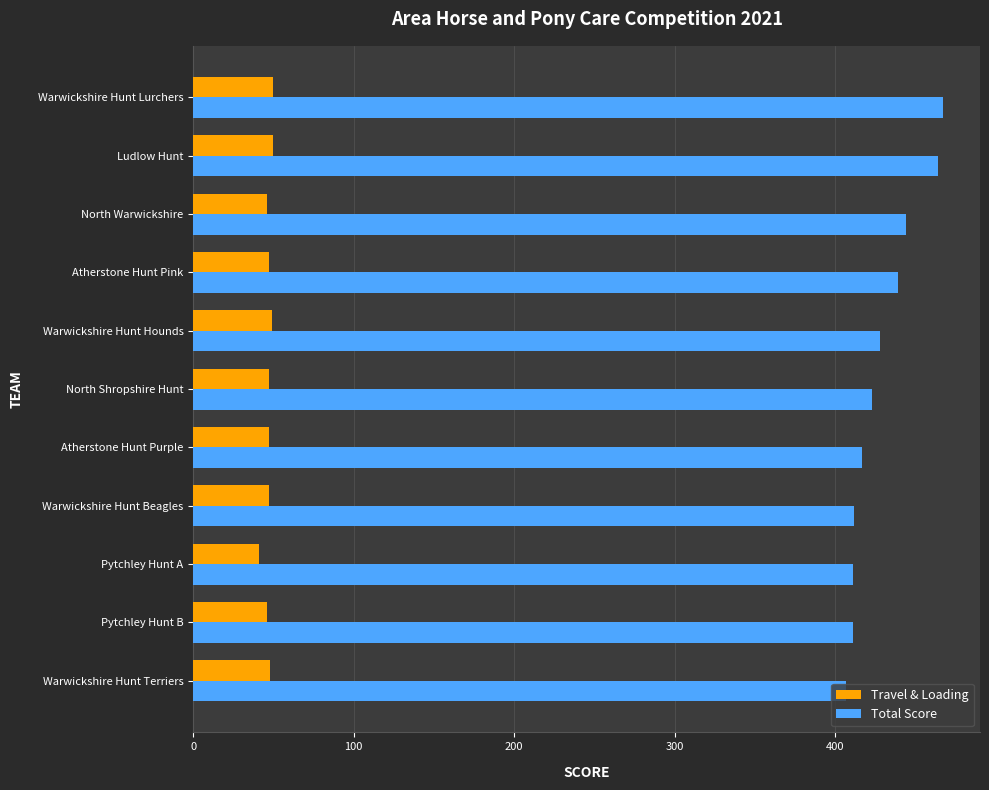

What is the total value across all series at Atherstone Hunt Purple?

464